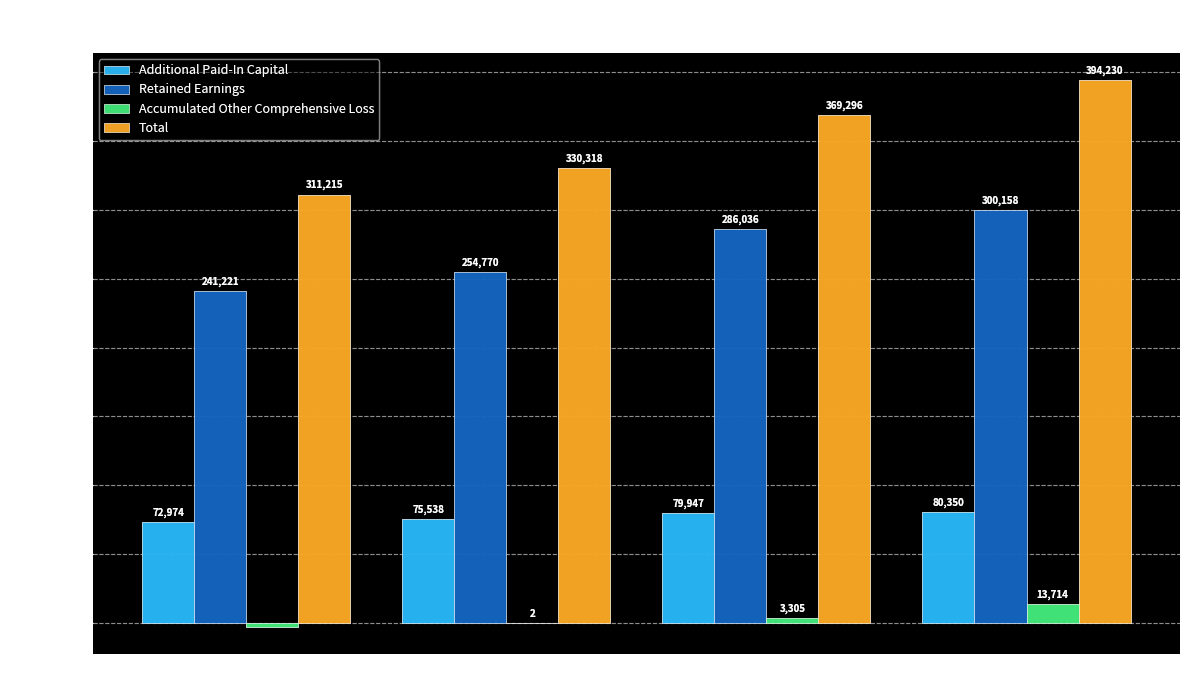

Between Mar. 31, 2019 and Mar. 31, 2020, which series saw the biggest shift?

Total